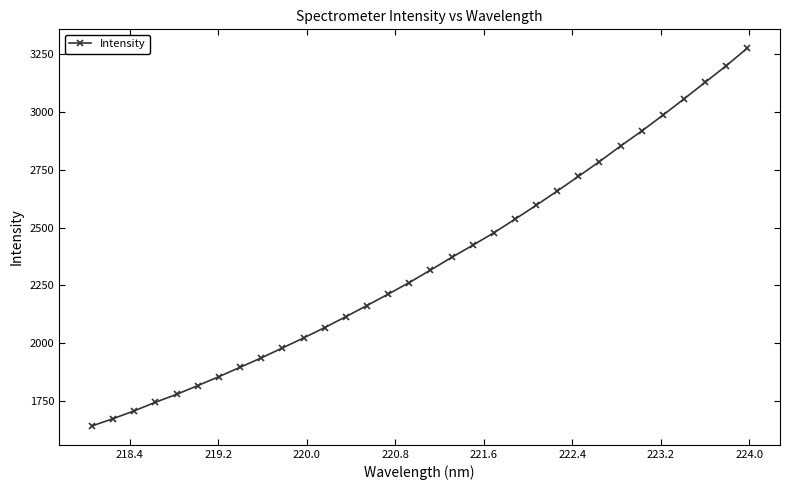

What is the smallest value displayed?

1641.5